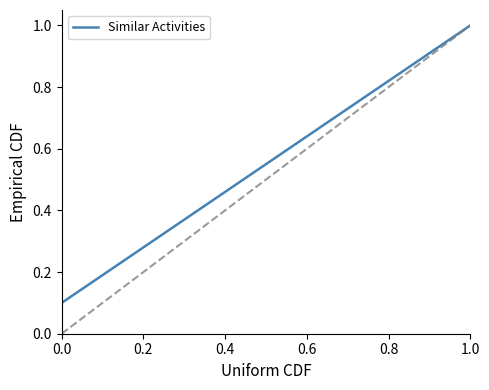

What is the greatest value displayed?

1.0